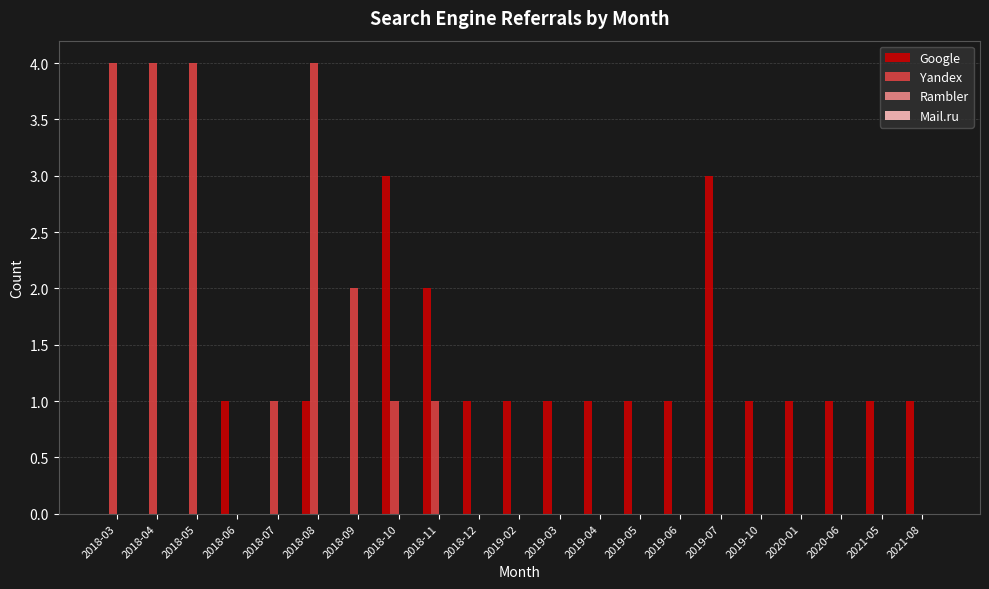

The value of Google at 2018-12 is 1. True or false?

True